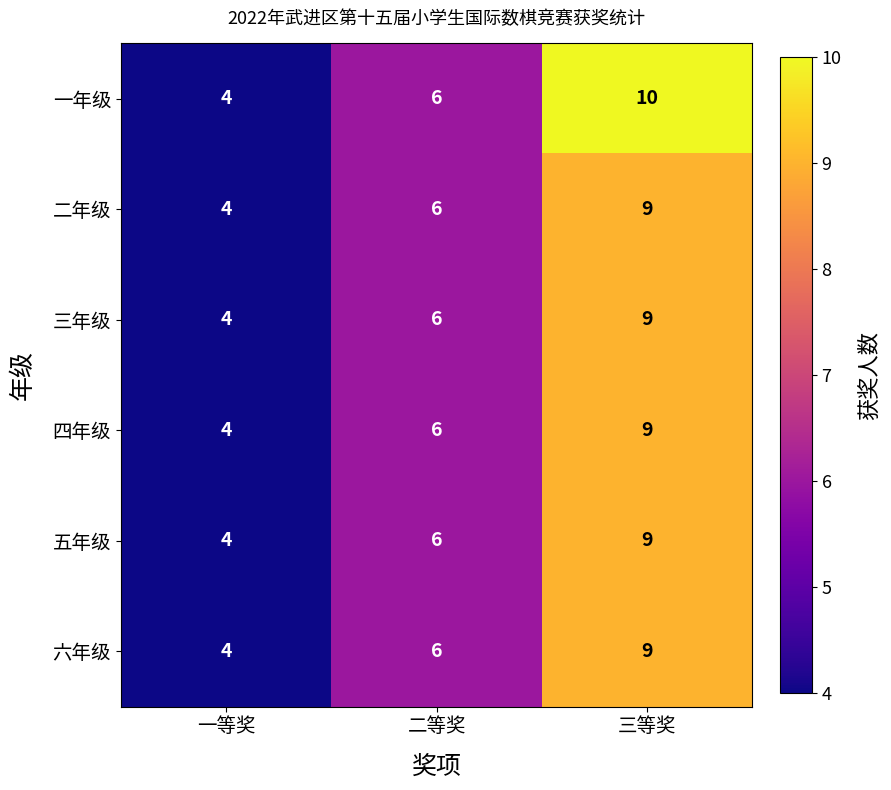

How many data points in 三年级 are less than 6?

1